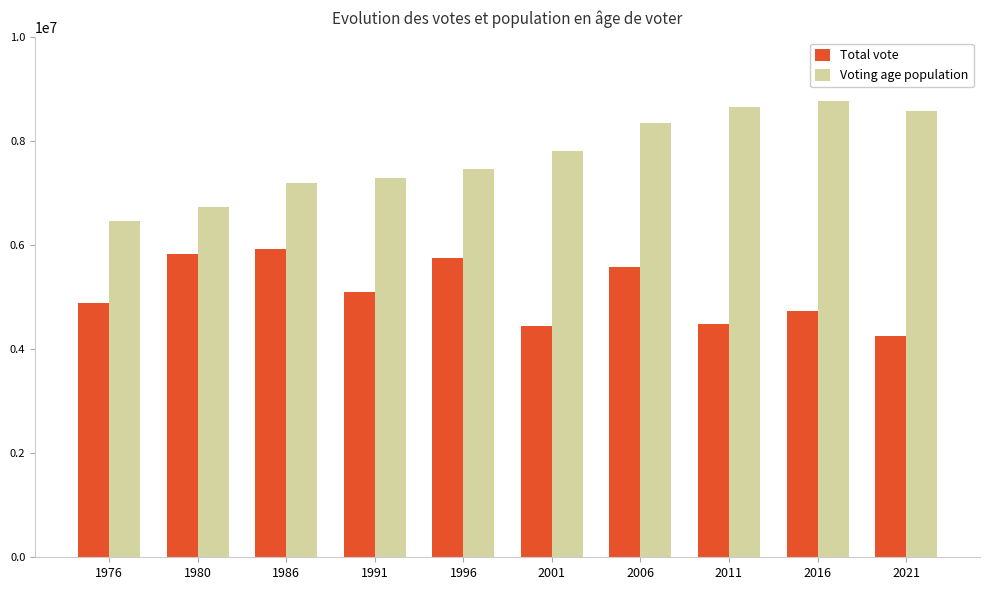

What are all the series names shown in the legend?

Total vote, Voting age population